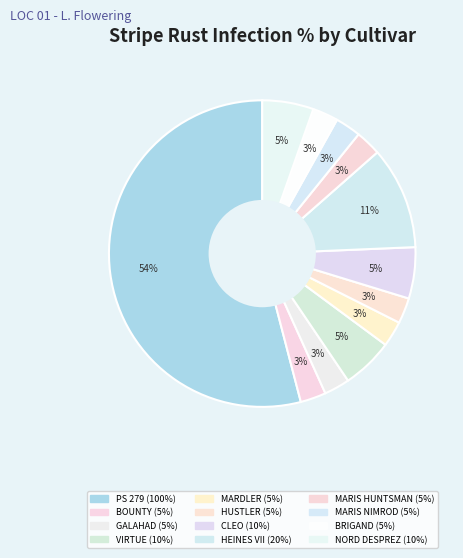

How many slices are in this pie chart?

12